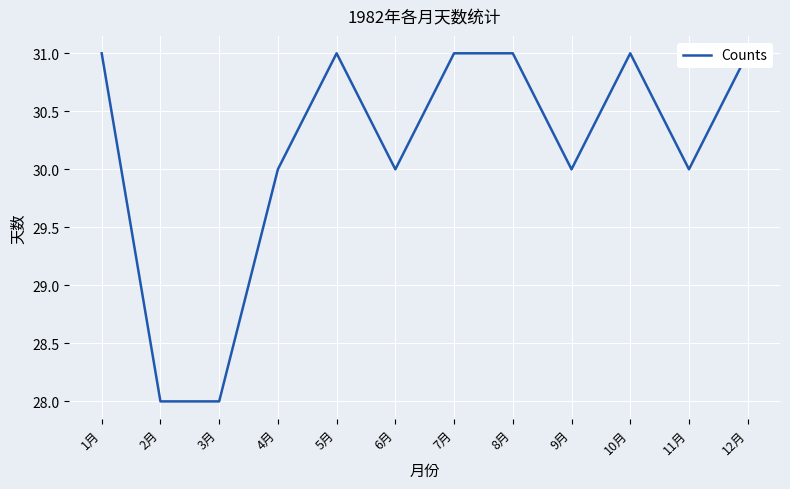

What is the change in value from 5月 to 11月?

-1